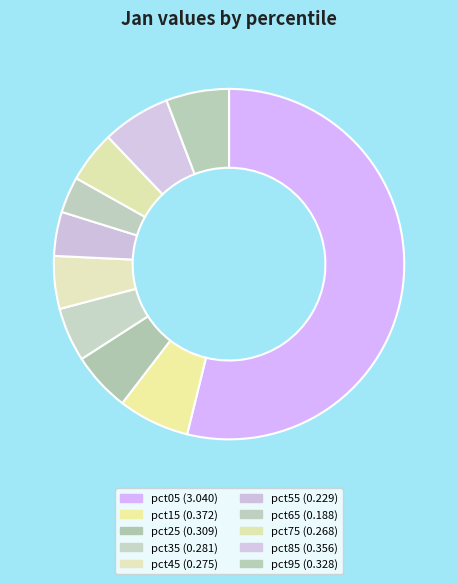

To the nearest percent, what percentage of the pie is pct25?

5%